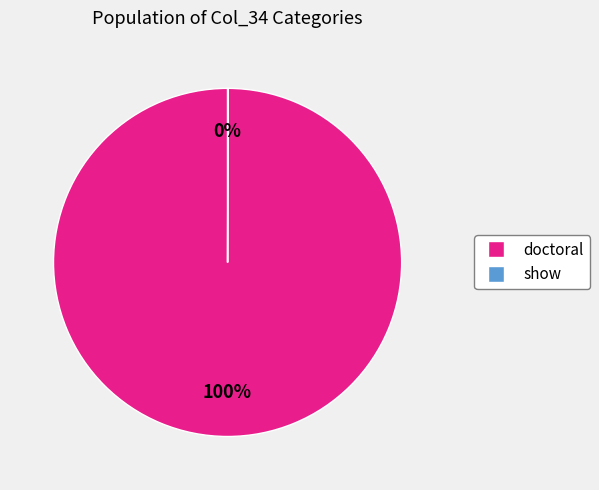

To the nearest percent, what portion does doctoral represent?

100%